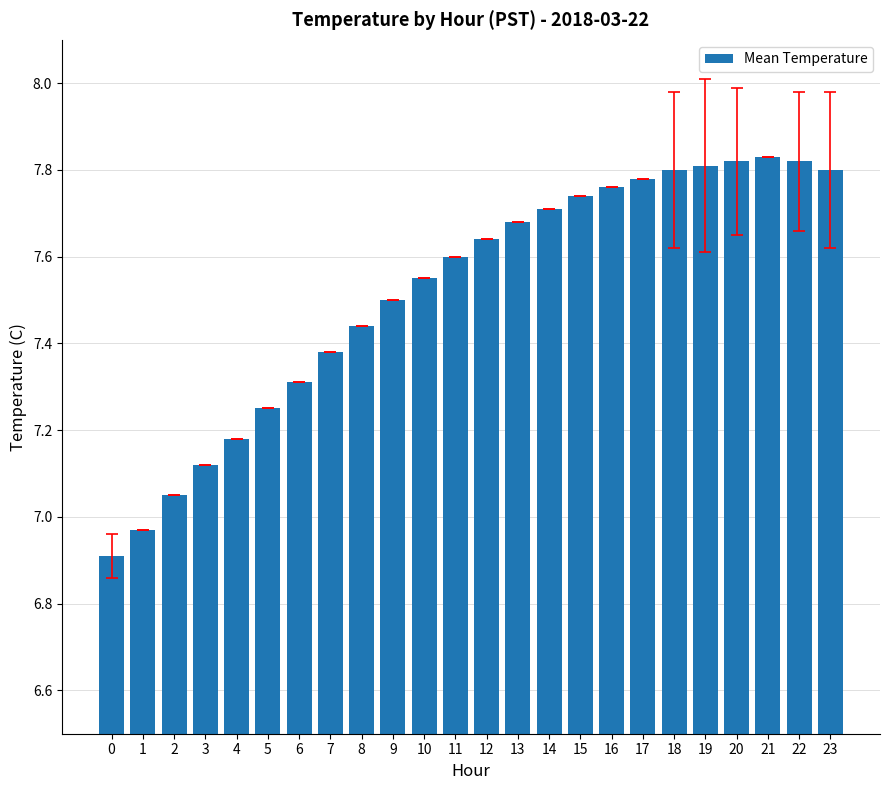

What is the smallest value displayed?

6.9